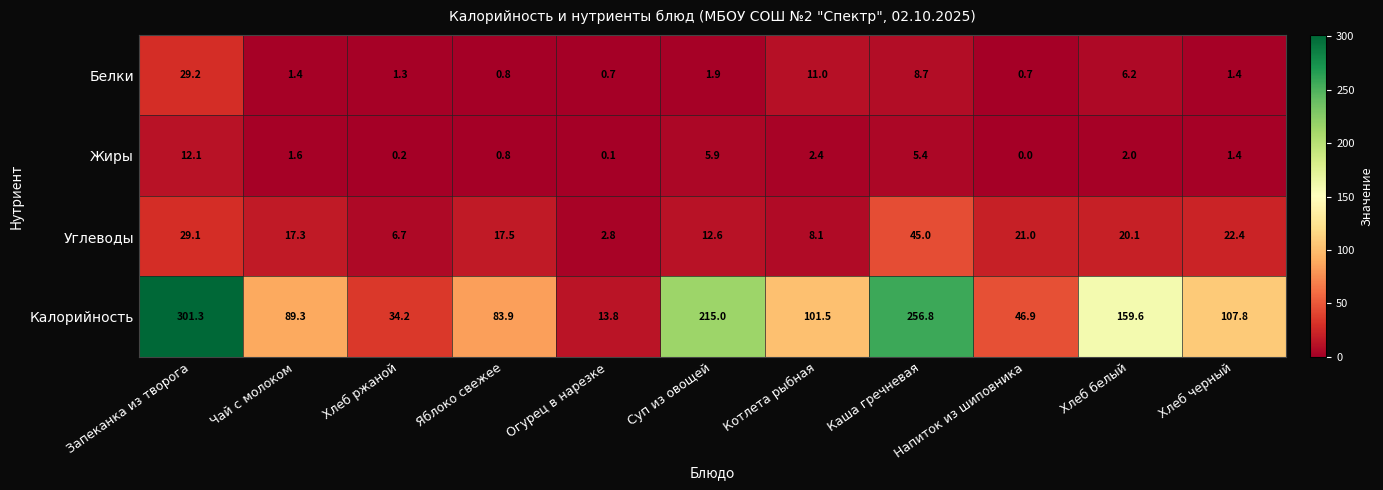

True or false: Белки has a value of 0.4 at Яблоко свежее.

False